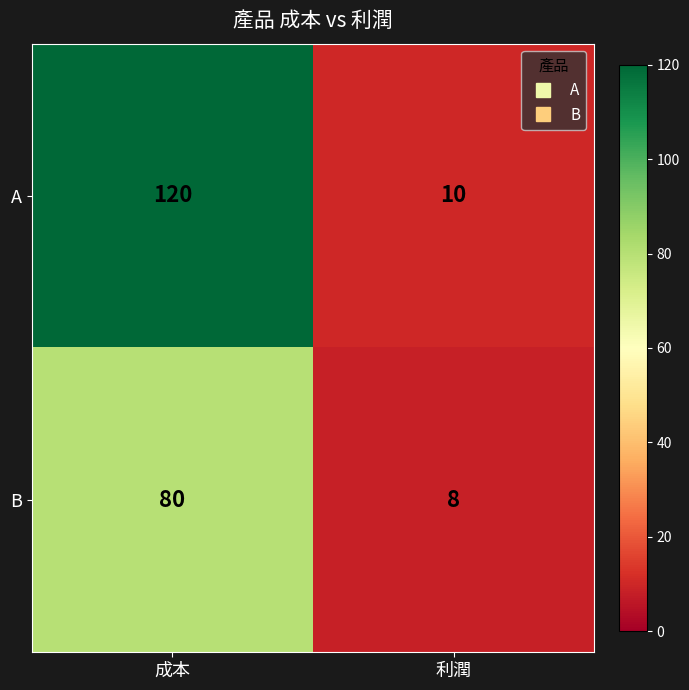

List the series in order of their overall mean, highest first.

A, B